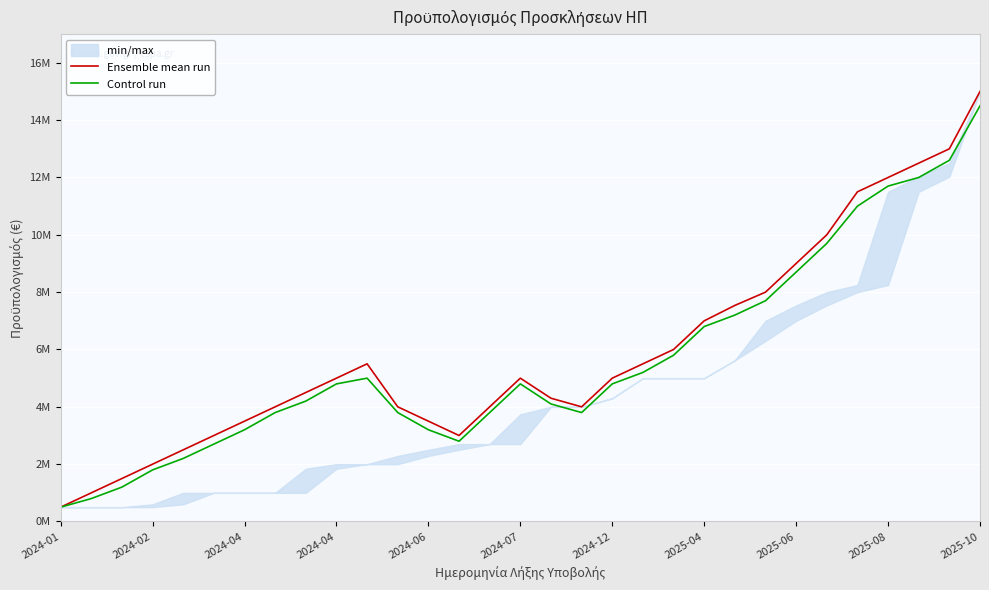

True or false: Control run and Ensemble mean run intersect in this chart.

False